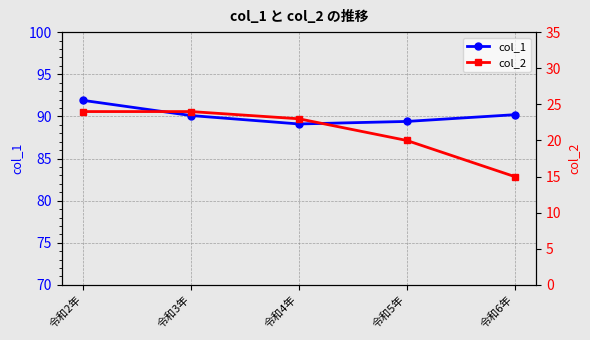

At which label is col_2 closest to 19?

令和5年